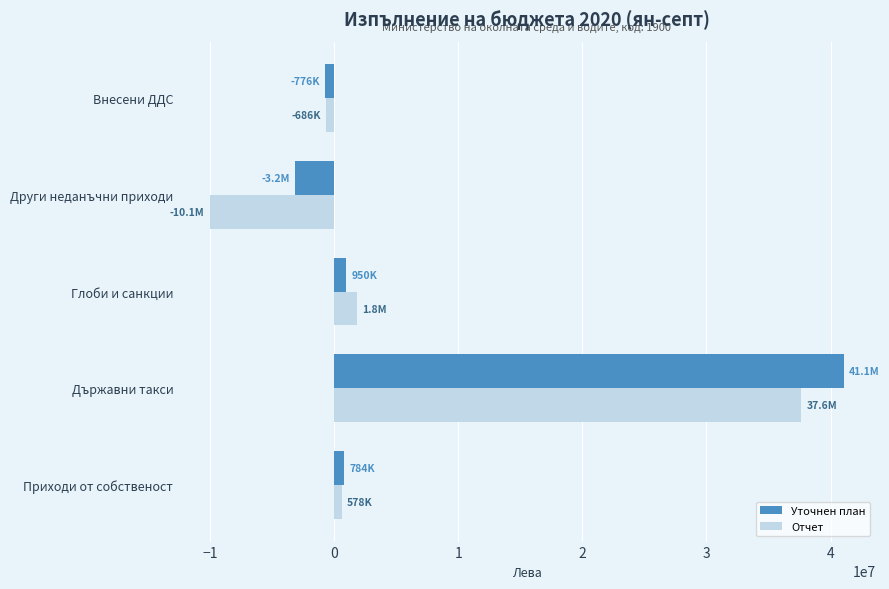

List the series in order of their peak value, lowest first.

Отчет, Уточнен план